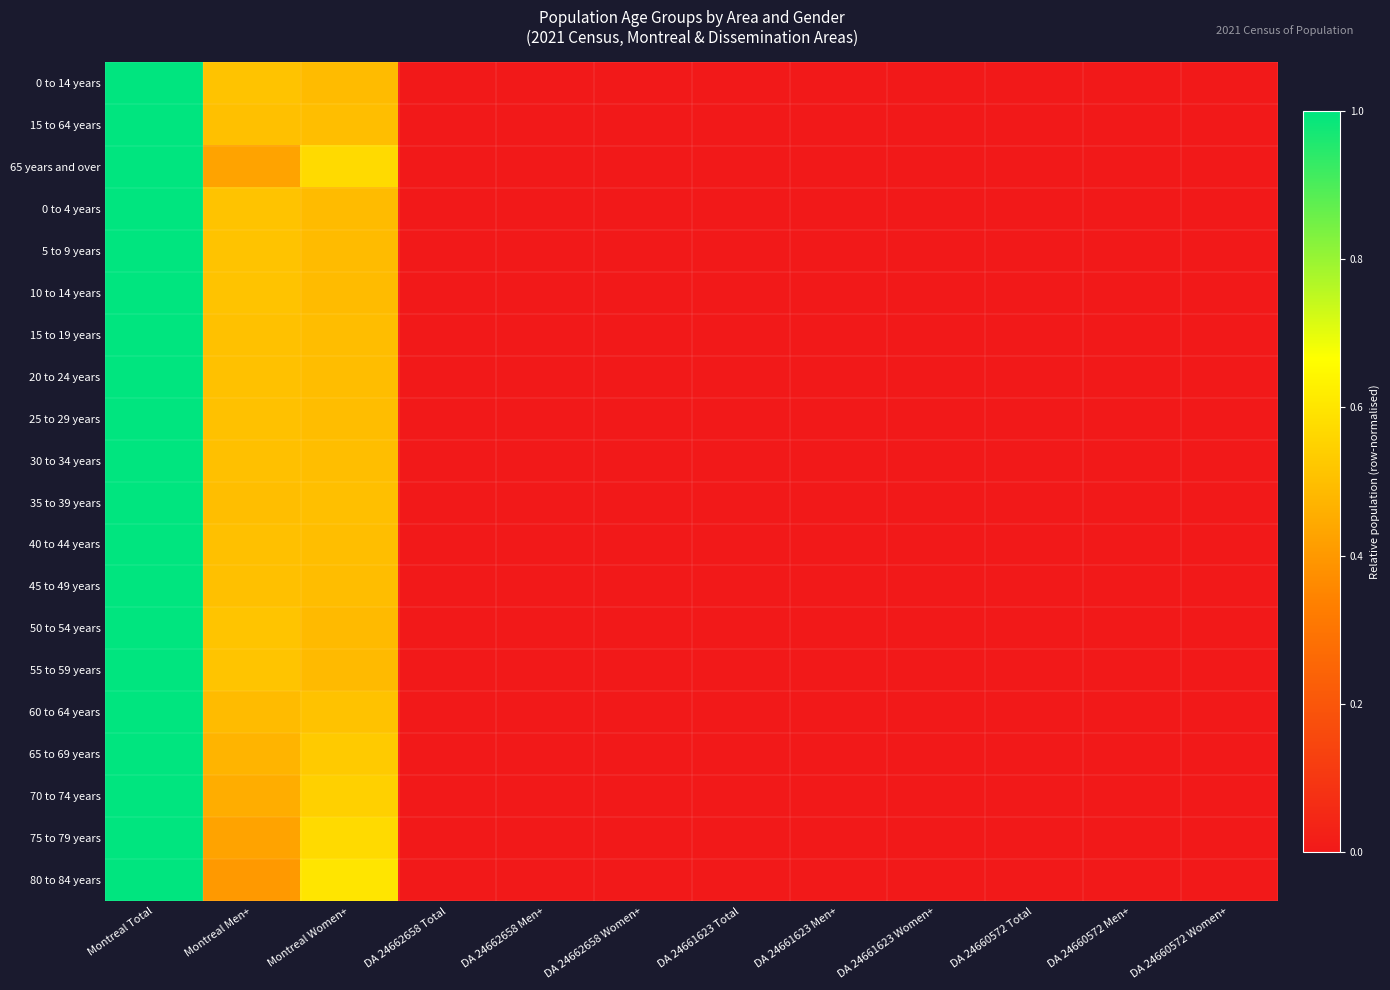

Reading left to right, extract all data points from this chart.

0 to 14 years: Montreal Total=1.0	Montreal Men+=0.5	Montreal Women+=0.5	DA 24662658 Total=0.0	DA 24662658 Men+=0.0	DA 24662658 Women+=0.0	DA 24661623 Total=0.0	DA 24661623 Men+=0.0	DA 24661623 Women+=0.0	DA 24660572 Total=0.0	DA 24660572 Men+=0.0	DA 24660572 Women+=0.0
15 to 64 years: Montreal Total=1.0	Montreal Men+=0.5	Montreal Women+=0.5	DA 24662658 Total=0.0	DA 24662658 Men+=0.0	DA 24662658 Women+=0.0	DA 24661623 Total=0.0	DA 24661623 Men+=0.0	DA 24661623 Women+=0.0	DA 24660572 Total=0.0	DA 24660572 Men+=0.0	DA 24660572 Women+=0.0
65 years and over: Montreal Total=1.0	Montreal Men+=0.4	Montreal Women+=0.6	DA 24662658 Total=0.0	DA 24662658 Men+=0.0	DA 24662658 Women+=0.0	DA 24661623 Total=0.0	DA 24661623 Men+=0.0	DA 24661623 Women+=0.0	DA 24660572 Total=0.0	DA 24660572 Men+=0.0	DA 24660572 Women+=0.0
0 to 4 years: Montreal Total=1.0	Montreal Men+=0.5	Montreal Women+=0.5	DA 24662658 Total=0.0	DA 24662658 Men+=0.0	DA 24662658 Women+=0.0	DA 24661623 Total=0.0	DA 24661623 Men+=0.0	DA 24661623 Women+=0.0	DA 24660572 Total=0.0	DA 24660572 Men+=0.0	DA 24660572 Women+=0.0
5 to 9 years: Montreal Total=1.0	Montreal Men+=0.5	Montreal Women+=0.5	DA 24662658 Total=0.0	DA 24662658 Men+=0.0	DA 24662658 Women+=0.0	DA 24661623 Total=0.0	DA 24661623 Men+=0.0	DA 24661623 Women+=0.0	DA 24660572 Total=0.0	DA 24660572 Men+=0.0	DA 24660572 Women+=0.0
10 to 14 years: Montreal Total=1.0	Montreal Men+=0.5	Montreal Women+=0.5	DA 24662658 Total=0.0	DA 24662658 Men+=0.0	DA 24662658 Women+=0.0	DA 24661623 Total=0.0	DA 24661623 Men+=0.0	DA 24661623 Women+=0.0	DA 24660572 Total=0.0	DA 24660572 Men+=0.0	DA 24660572 Women+=0.0
15 to 19 years: Montreal Total=1.0	Montreal Men+=0.5	Montreal Women+=0.5	DA 24662658 Total=0.0	DA 24662658 Men+=0.0	DA 24662658 Women+=0.0	DA 24661623 Total=0.0	DA 24661623 Men+=0.0	DA 24661623 Women+=0.0	DA 24660572 Total=0.0	DA 24660572 Men+=0.0	DA 24660572 Women+=0.0
20 to 24 years: Montreal Total=1.0	Montreal Men+=0.5	Montreal Women+=0.5	DA 24662658 Total=0.0	DA 24662658 Men+=0.0	DA 24662658 Women+=0.0	DA 24661623 Total=0.0	DA 24661623 Men+=0.0	DA 24661623 Women+=0.0	DA 24660572 Total=0.0	DA 24660572 Men+=0.0	DA 24660572 Women+=0.0
25 to 29 years: Montreal Total=1.0	Montreal Men+=0.5	Montreal Women+=0.5	DA 24662658 Total=0.0	DA 24662658 Men+=0.0	DA 24662658 Women+=0.0	DA 24661623 Total=0.0	DA 24661623 Men+=0.0	DA 24661623 Women+=0.0	DA 24660572 Total=0.0	DA 24660572 Men+=0.0	DA 24660572 Women+=0.0
30 to 34 years: Montreal Total=1.0	Montreal Men+=0.5	Montreal Women+=0.5	DA 24662658 Total=0.0	DA 24662658 Men+=0.0	DA 24662658 Women+=0.0	DA 24661623 Total=0.0	DA 24661623 Men+=0.0	DA 24661623 Women+=0.0	DA 24660572 Total=0.0	DA 24660572 Men+=0.0	DA 24660572 Women+=0.0
35 to 39 years: Montreal Total=1.0	Montreal Men+=0.5	Montreal Women+=0.5	DA 24662658 Total=0.0	DA 24662658 Men+=0.0	DA 24662658 Women+=0.0	DA 24661623 Total=0.0	DA 24661623 Men+=0.0	DA 24661623 Women+=0.0	DA 24660572 Total=0.0	DA 24660572 Men+=0.0	DA 24660572 Women+=0.0
40 to 44 years: Montreal Total=1.0	Montreal Men+=0.5	Montreal Women+=0.5	DA 24662658 Total=0.0	DA 24662658 Men+=0.0	DA 24662658 Women+=0.0	DA 24661623 Total=0.0	DA 24661623 Men+=0.0	DA 24661623 Women+=0.0	DA 24660572 Total=0.0	DA 24660572 Men+=0.0	DA 24660572 Women+=0.0
45 to 49 years: Montreal Total=1.0	Montreal Men+=0.5	Montreal Women+=0.5	DA 24662658 Total=0.0	DA 24662658 Men+=0.0	DA 24662658 Women+=0.0	DA 24661623 Total=0.0	DA 24661623 Men+=0.0	DA 24661623 Women+=0.0	DA 24660572 Total=0.0	DA 24660572 Men+=0.0	DA 24660572 Women+=0.0
50 to 54 years: Montreal Total=1.0	Montreal Men+=0.5	Montreal Women+=0.5	DA 24662658 Total=0.0	DA 24662658 Men+=0.0	DA 24662658 Women+=0.0	DA 24661623 Total=0.0	DA 24661623 Men+=0.0	DA 24661623 Women+=0.0	DA 24660572 Total=0.0	DA 24660572 Men+=0.0	DA 24660572 Women+=0.0
55 to 59 years: Montreal Total=1.0	Montreal Men+=0.5	Montreal Women+=0.5	DA 24662658 Total=0.0	DA 24662658 Men+=0.0	DA 24662658 Women+=0.0	DA 24661623 Total=0.0	DA 24661623 Men+=0.0	DA 24661623 Women+=0.0	DA 24660572 Total=0.0	DA 24660572 Men+=0.0	DA 24660572 Women+=0.0
60 to 64 years: Montreal Total=1.0	Montreal Men+=0.5	Montreal Women+=0.5	DA 24662658 Total=0.0	DA 24662658 Men+=0.0	DA 24662658 Women+=0.0	DA 24661623 Total=0.0	DA 24661623 Men+=0.0	DA 24661623 Women+=0.0	DA 24660572 Total=0.0	DA 24660572 Men+=0.0	DA 24660572 Women+=0.0
65 to 69 years: Montreal Total=1.0	Montreal Men+=0.5	Montreal Women+=0.5	DA 24662658 Total=0.0	DA 24662658 Men+=0.0	DA 24662658 Women+=0.0	DA 24661623 Total=0.0	DA 24661623 Men+=0.0	DA 24661623 Women+=0.0	DA 24660572 Total=0.0	DA 24660572 Men+=0.0	DA 24660572 Women+=0.0
70 to 74 years: Montreal Total=1.0	Montreal Men+=0.5	Montreal Women+=0.5	DA 24662658 Total=0.0	DA 24662658 Men+=0.0	DA 24662658 Women+=0.0	DA 24661623 Total=0.0	DA 24661623 Men+=0.0	DA 24661623 Women+=0.0	DA 24660572 Total=0.0	DA 24660572 Men+=0.0	DA 24660572 Women+=0.0
75 to 79 years: Montreal Total=1.0	Montreal Men+=0.4	Montreal Women+=0.6	DA 24662658 Total=0.0	DA 24662658 Men+=0.0	DA 24662658 Women+=0.0	DA 24661623 Total=0.0	DA 24661623 Men+=0.0	DA 24661623 Women+=0.0	DA 24660572 Total=0.0	DA 24660572 Men+=0.0	DA 24660572 Women+=0.0
80 to 84 years: Montreal Total=1.0	Montreal Men+=0.4	Montreal Women+=0.6	DA 24662658 Total=0.0	DA 24662658 Men+=0.0	DA 24662658 Women+=0.0	DA 24661623 Total=0.0	DA 24661623 Men+=0.0	DA 24661623 Women+=0.0	DA 24660572 Total=0.0	DA 24660572 Men+=0.0	DA 24660572 Women+=0.0